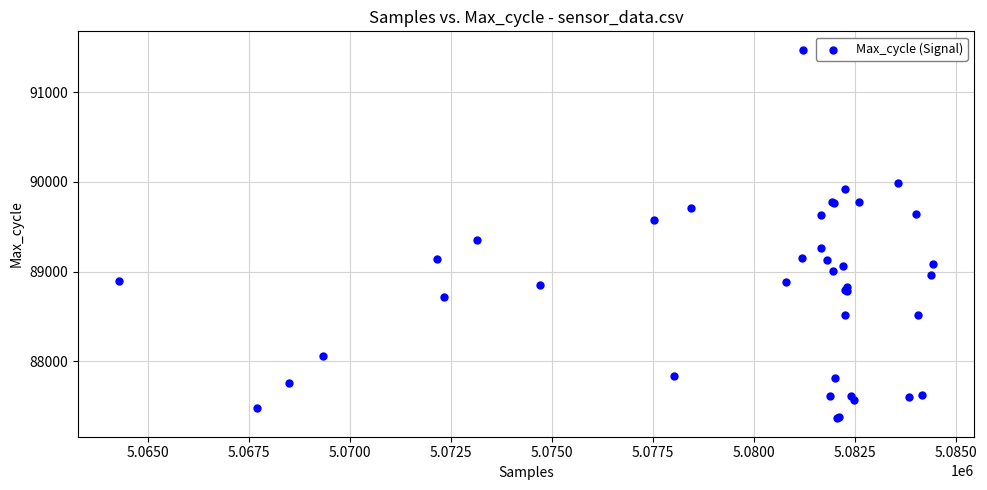

What Y value in the scatter plot is closest to 89418?

89349